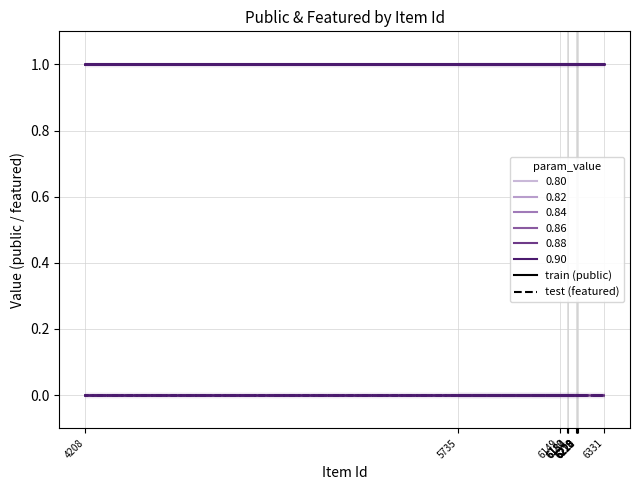

Count the number of data series in this chart.

2